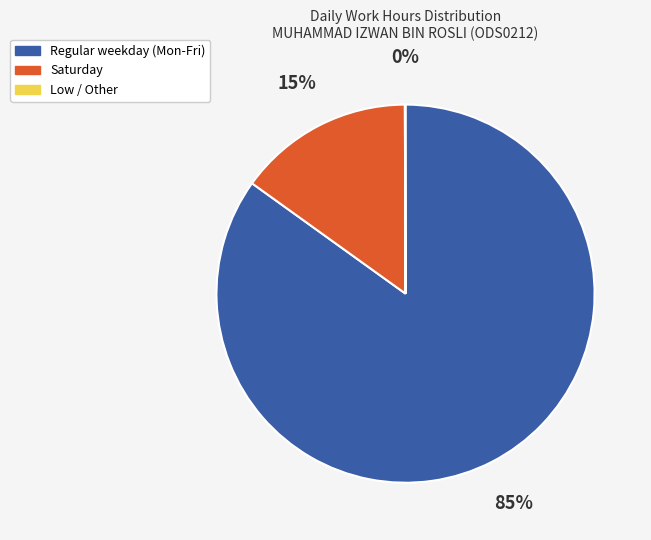

To the nearest percent, what is the average slice percentage?

33%